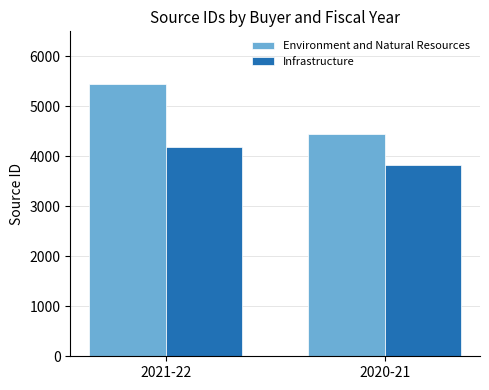

What is the minimum value for Infrastructure?

3826